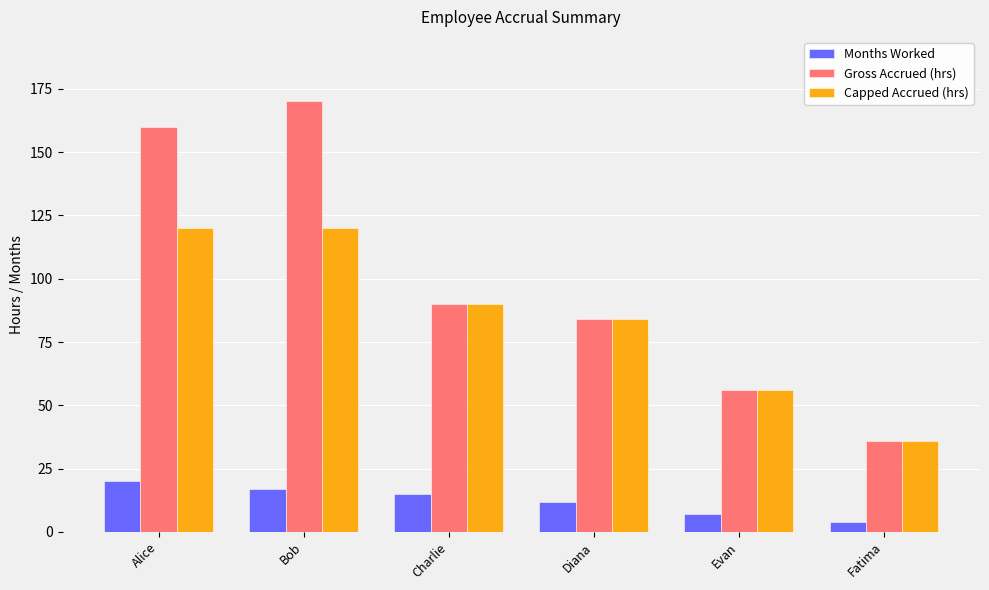

Rank the series by their average value, from lowest to highest.

Months Worked, Capped Accrued (hrs), Gross Accrued (hrs)